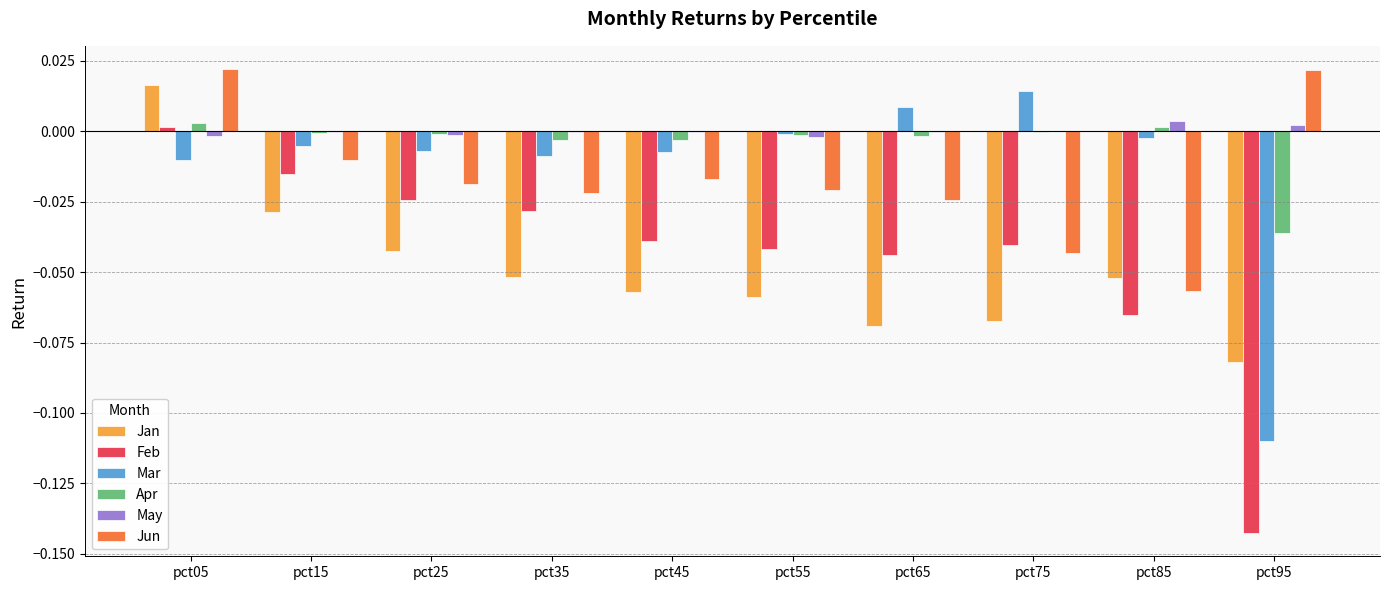

What are all the series names shown in the legend?

Jan, Feb, Mar, Apr, May, Jun